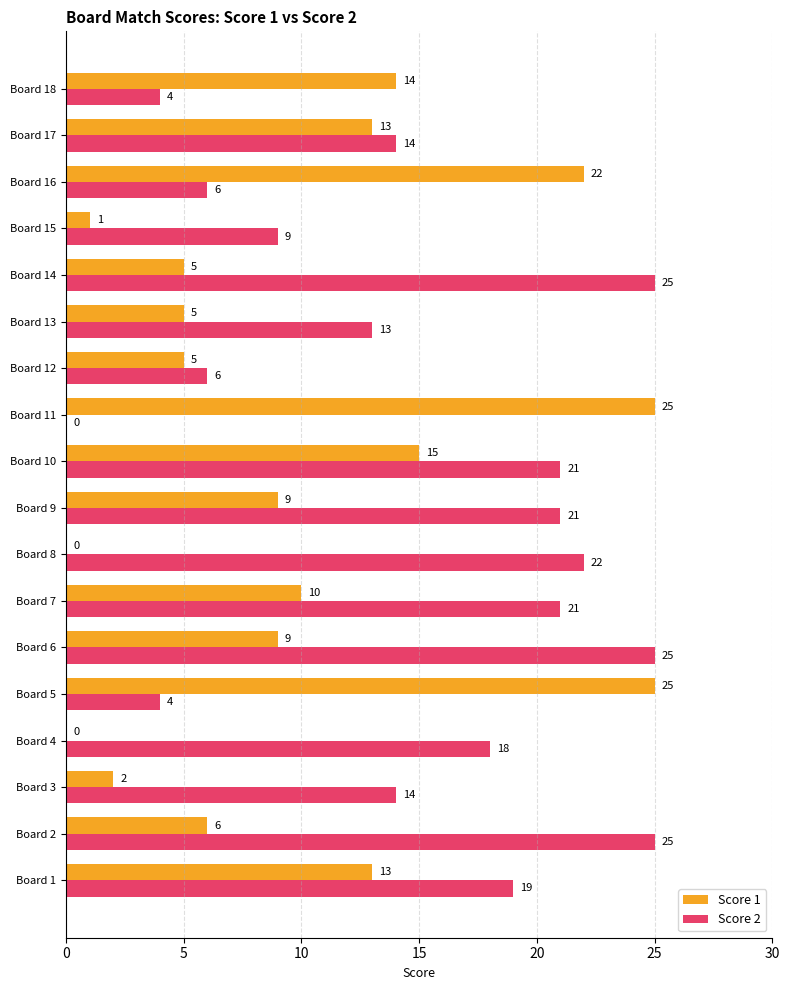

True or false: Score 1 has a value of 1 at Board 15.

True